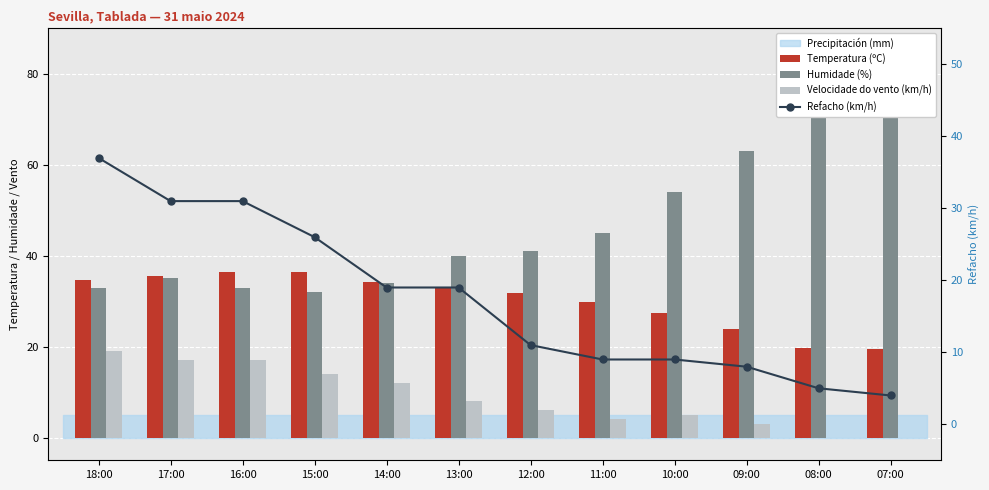

Are the bars horizontal?

No